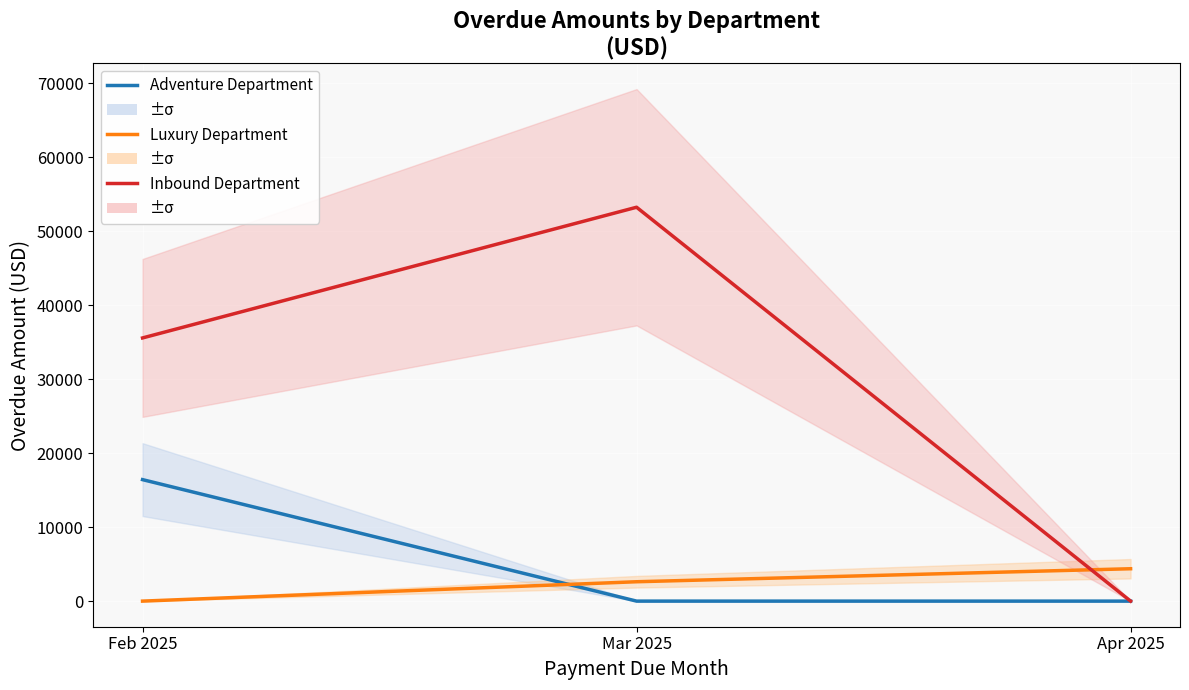

What is the average value of the Adventure Department series?

5471.3